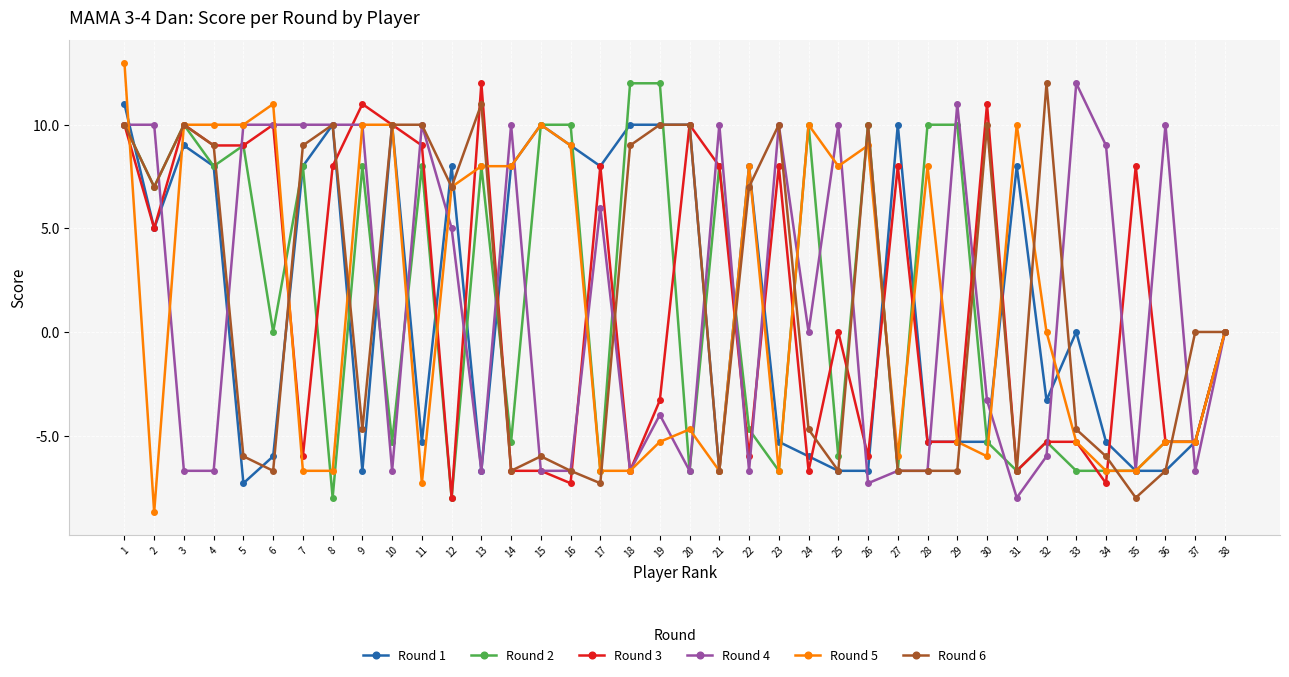

At which label does Round 2 first exceed 0?

1